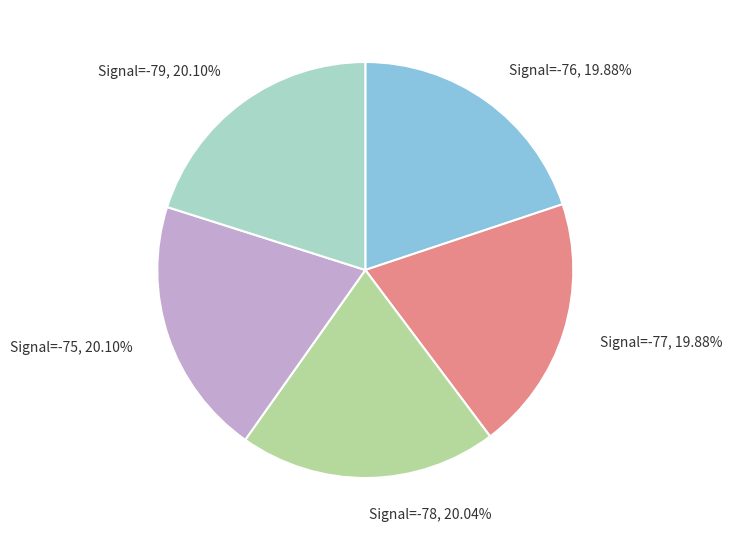

Combined, do Signal=-78, 20.04% and Signal=-79, 20.10% account for over 50%?

No